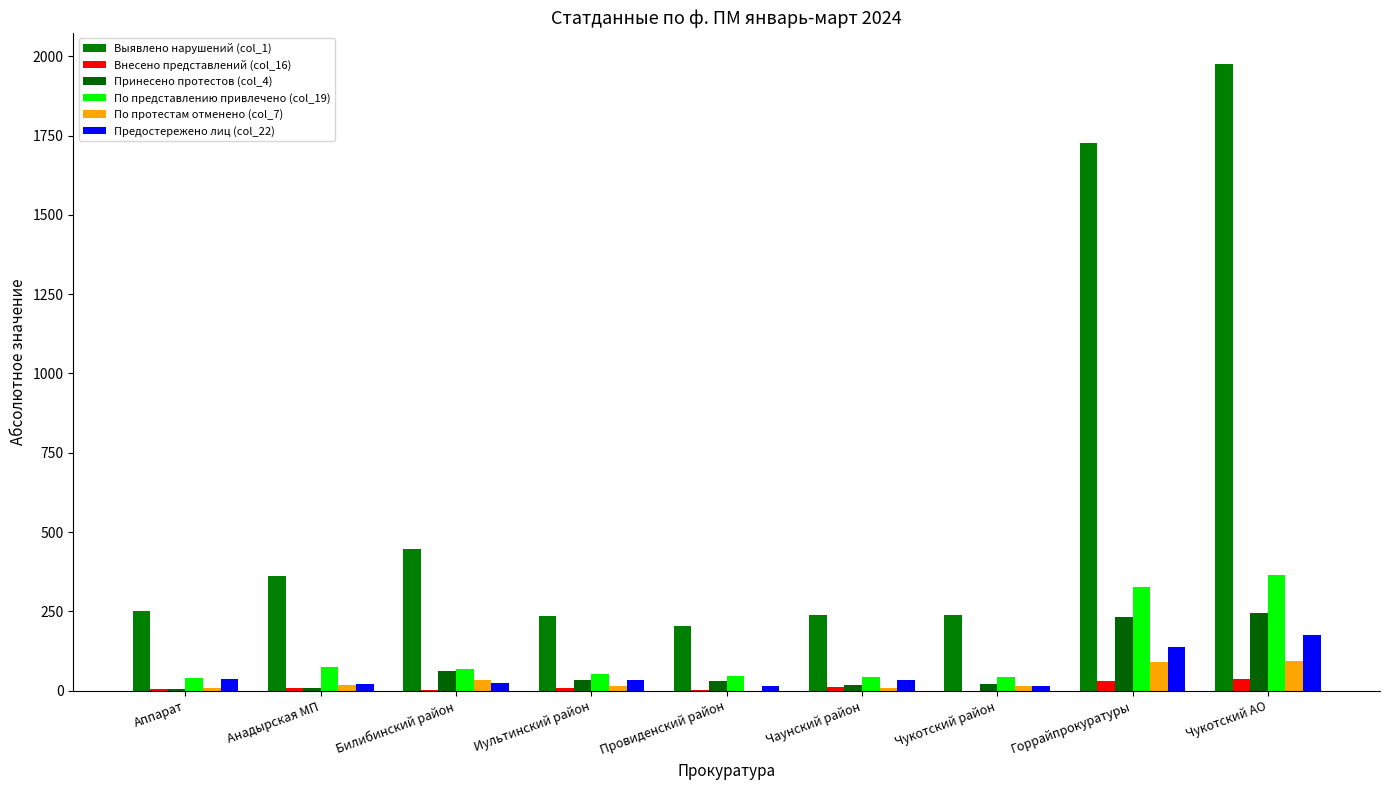

What is the greatest value displayed?

1975